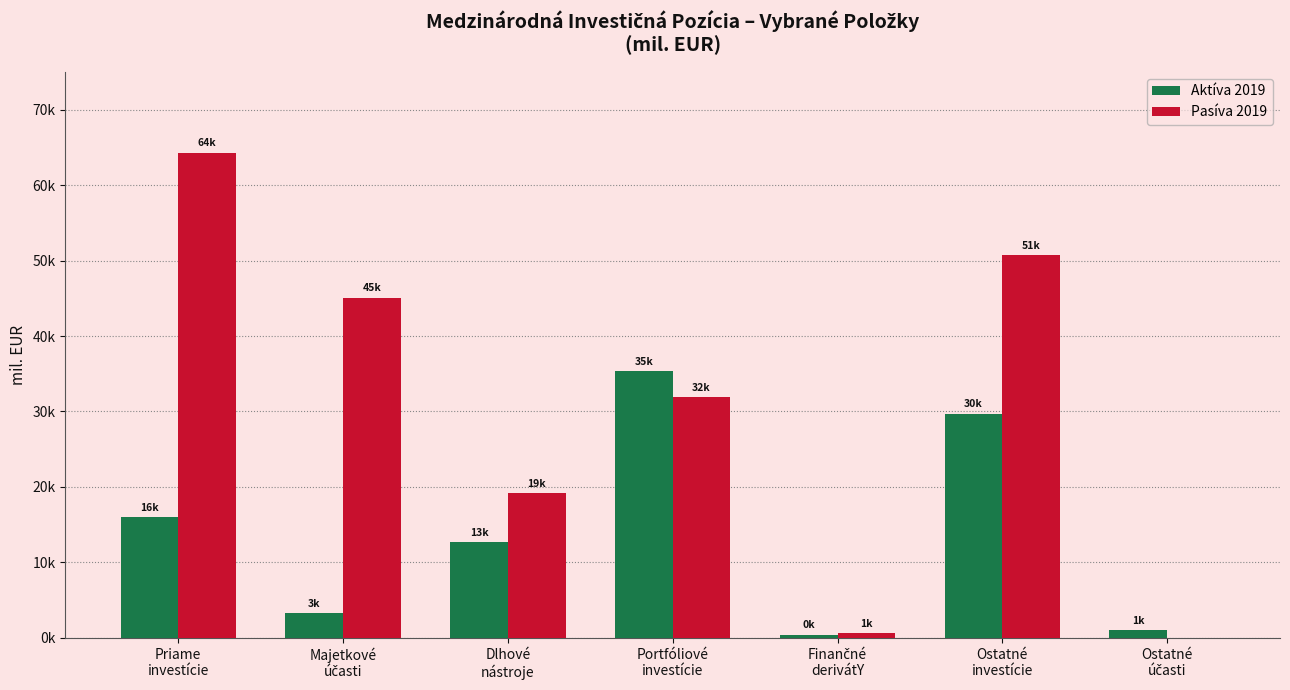

Reading left to right, transcribe all the data shown in this chart.

Aktíva 2019: Priame
investície=16062.1	Majetkové
účasti=3336.1	Dlhové
nástroje=12725.9	Portfóliové
investície=35334.7	Finančné
derivátY=443.2	Ostatné
investície=29712.4	Ostatné
účasti=1064.1
Pasíva 2019: Priame
investície=64303.7	Majetkové
účasti=45086.2	Dlhové
nástroje=19217.5	Portfóliové
investície=31871.6	Finančné
derivátY=640.0	Ostatné
investície=50742.9	Ostatné
účasti=0.0